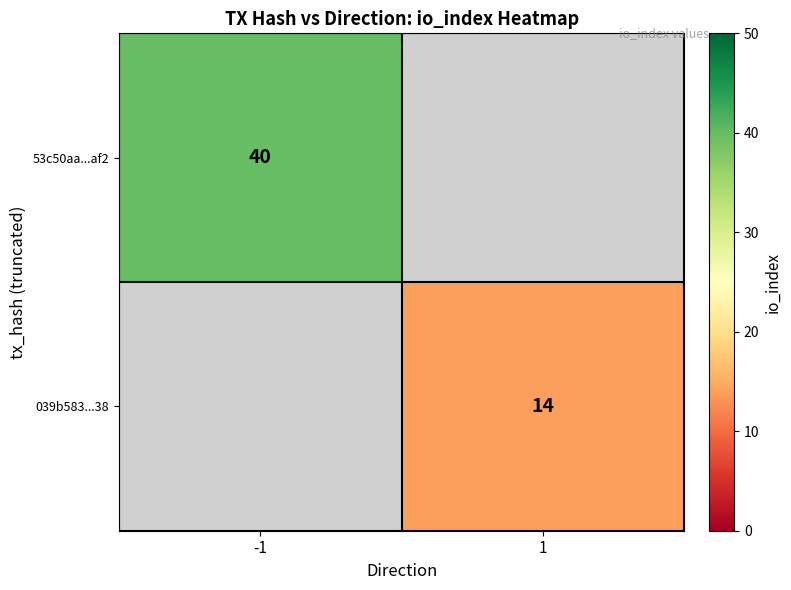

The value of 53c50aa...af2 at -1 is 40. True or false?

True